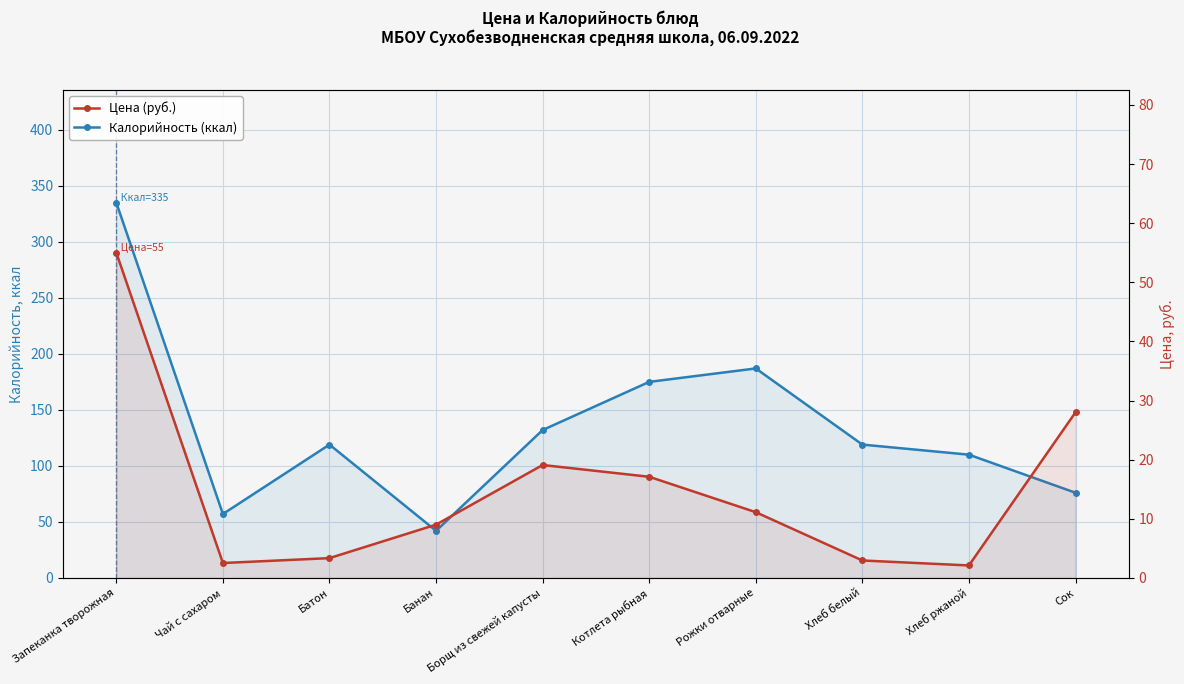

Reading left to right, list all the values displayed in this chart.

Калорийность (ккал): 335.0	57.0	119.0	42.0	132.0	175.0	187.0	119.0	110.0	76.0
Цена (руб.): 55.0	2.5	3.3	9.0	19.1	17.1	11.1	2.9	2.1	28.0